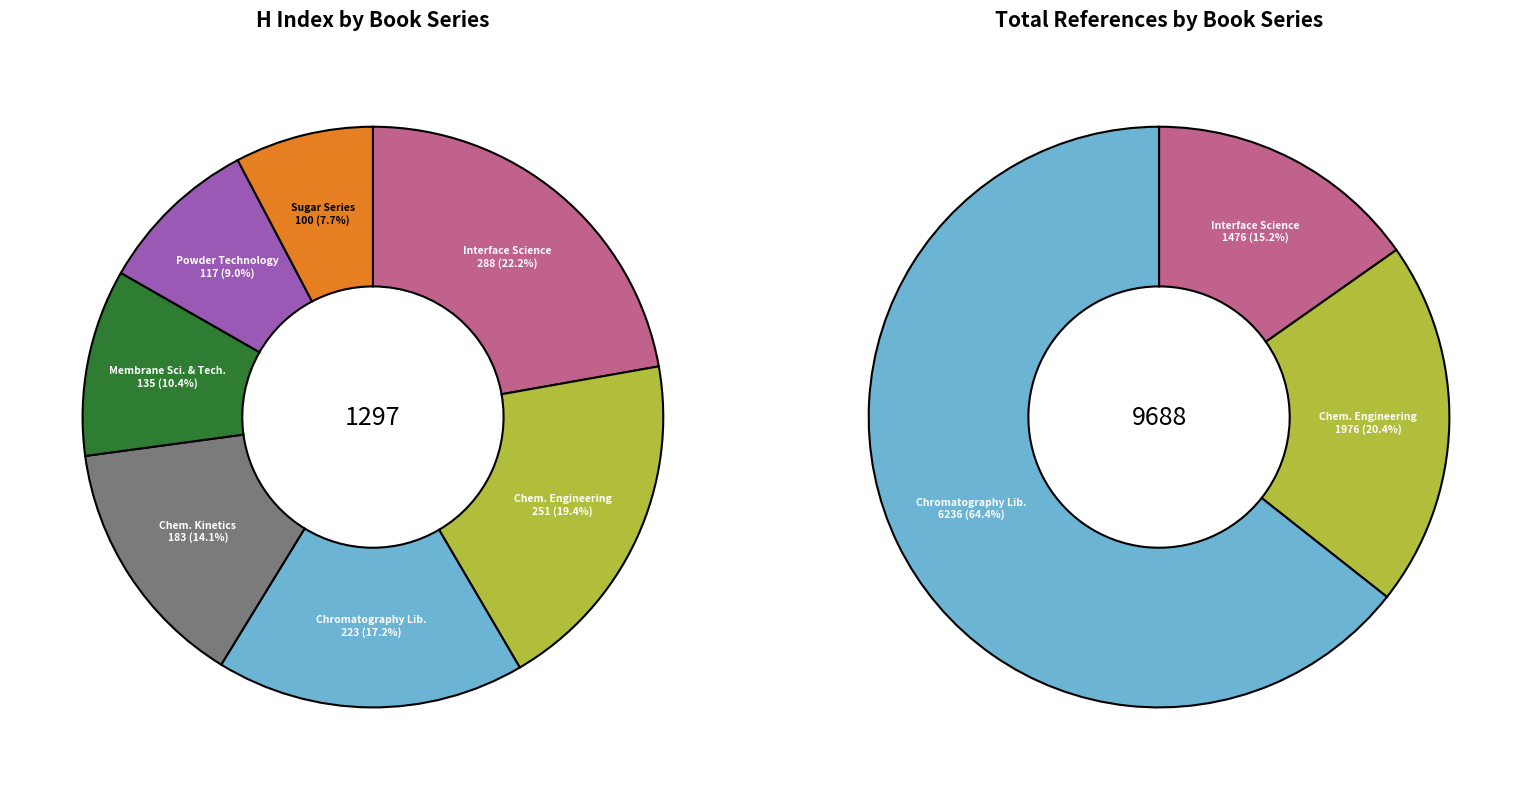

Do Handbook of Powder Technology and Computer Aided Chemical Engineering together represent more than half of the pie?

No